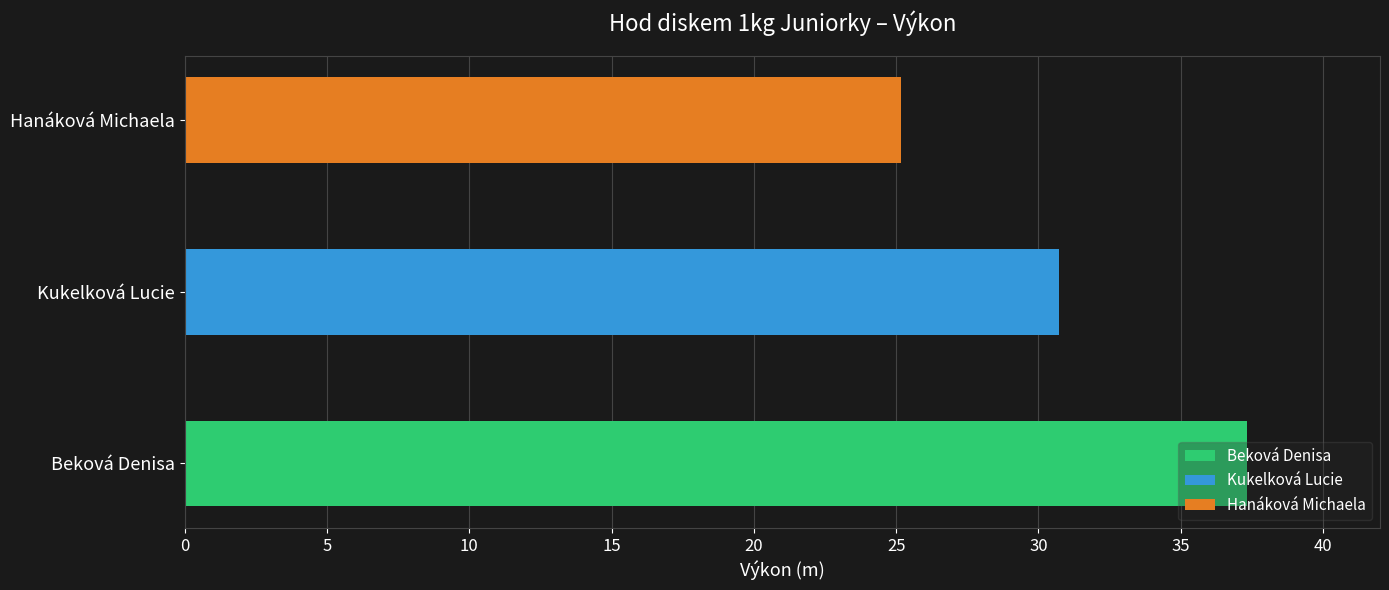

What is the difference between the values at Kukelková Lucie and Beková Denisa?

6.6